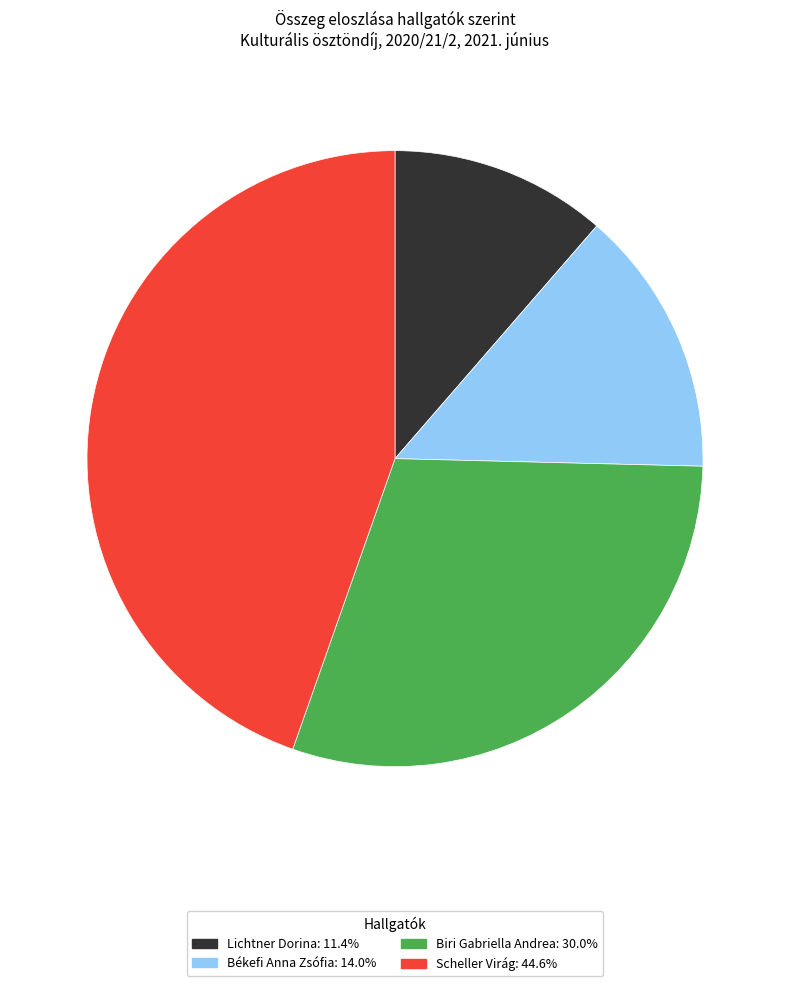

Which slice is the smallest?

Lichtner Dorina